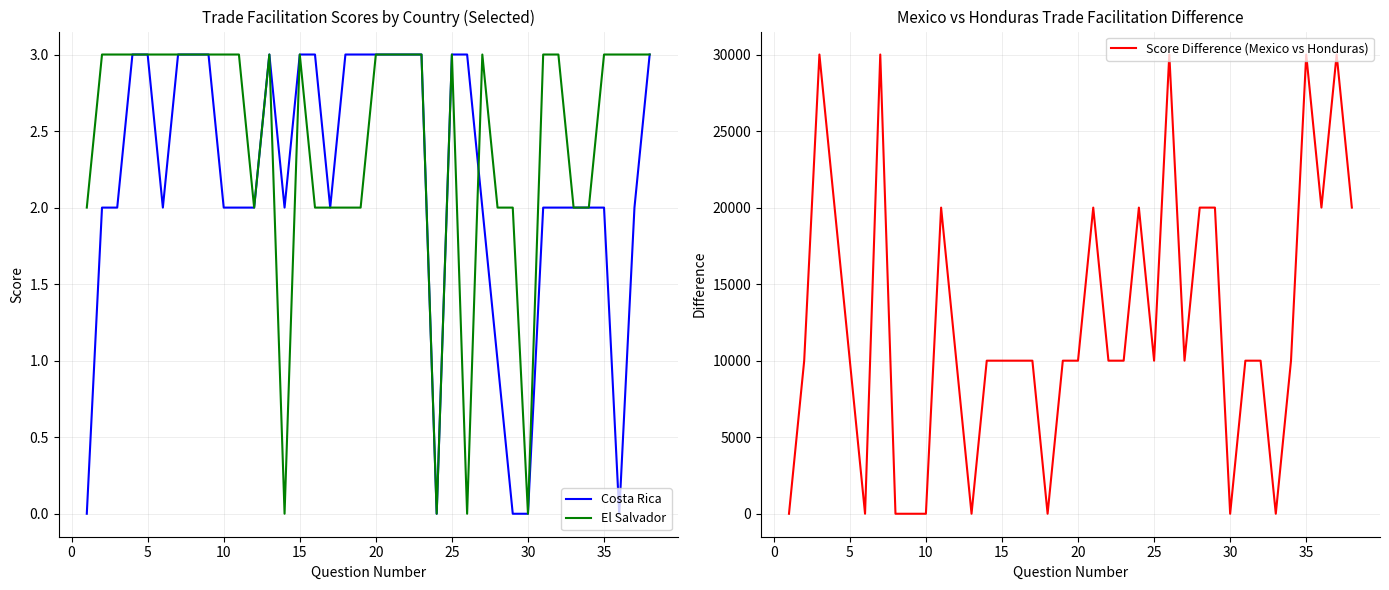

How many values in Costa Rica are above zero?

33